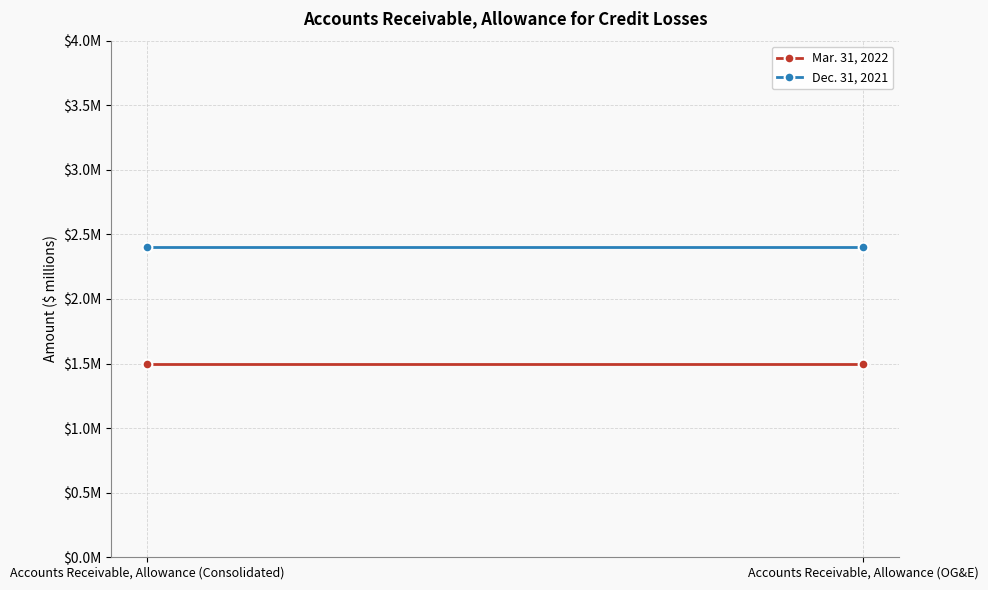

What is the label of the 1st point from the left?

Accounts Receivable, Allowance (Consolidated)